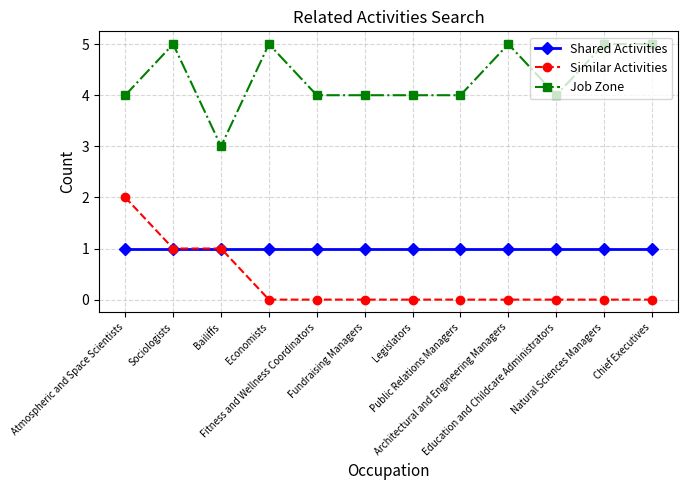

At how many categories does at least one series exceed 0?

12